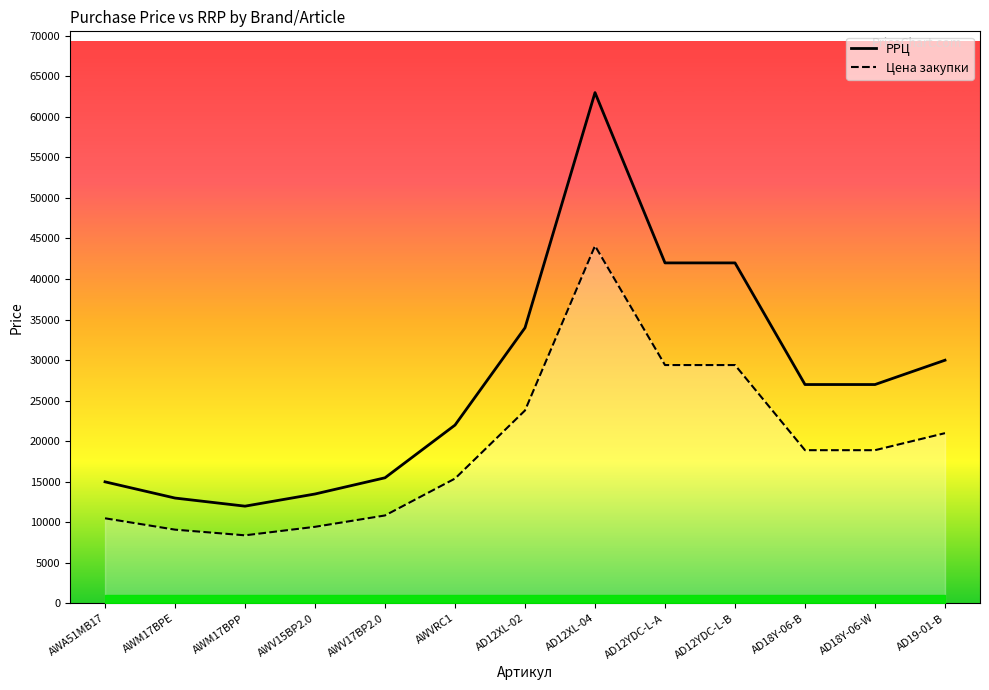

How many data points in Цена закупки are above 18893?

5